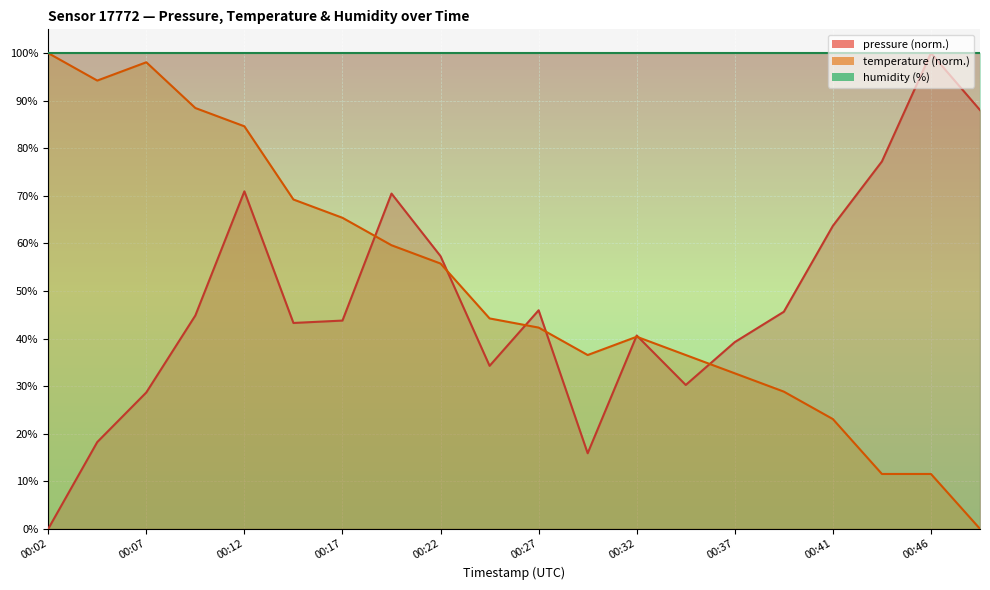

What is the average value of the temperature series?

51.2